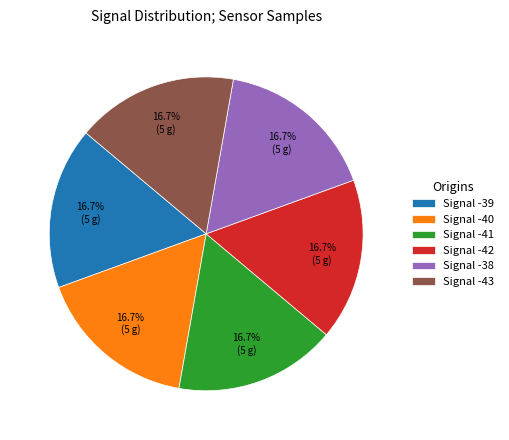

Do Signal -42 and Signal -43 together represent more than half of the pie?

No